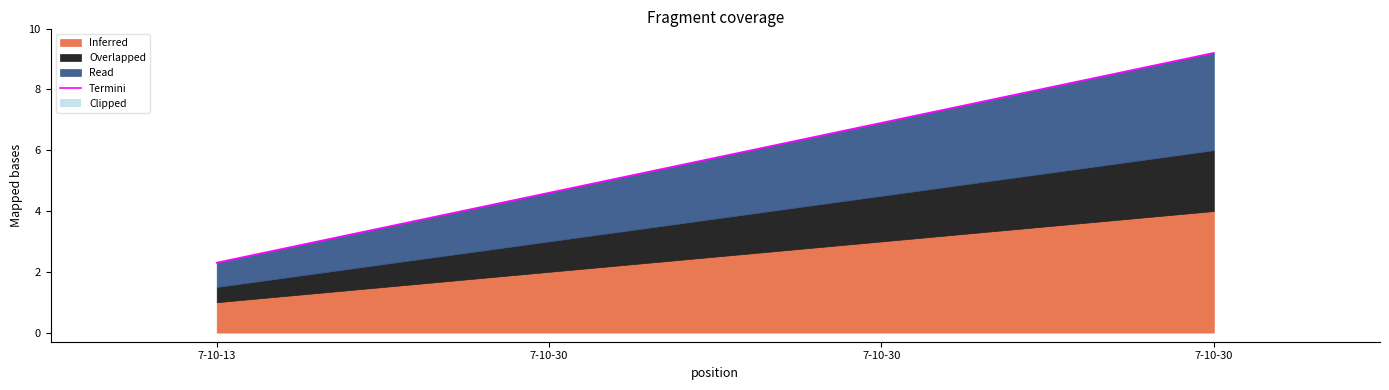

List the labels in order of value, smallest first.

7-10-13, 7-10-30, 7-10-30, 7-10-30